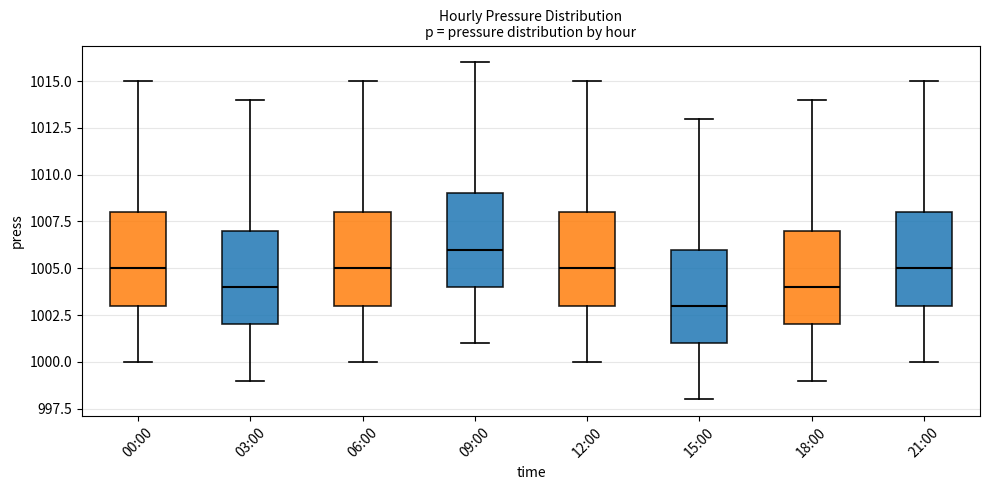

Where is the upper edge of the box for 06:00 on the y-axis? The values are not printed on the chart, so give them approximately, as read against the axis.

1008